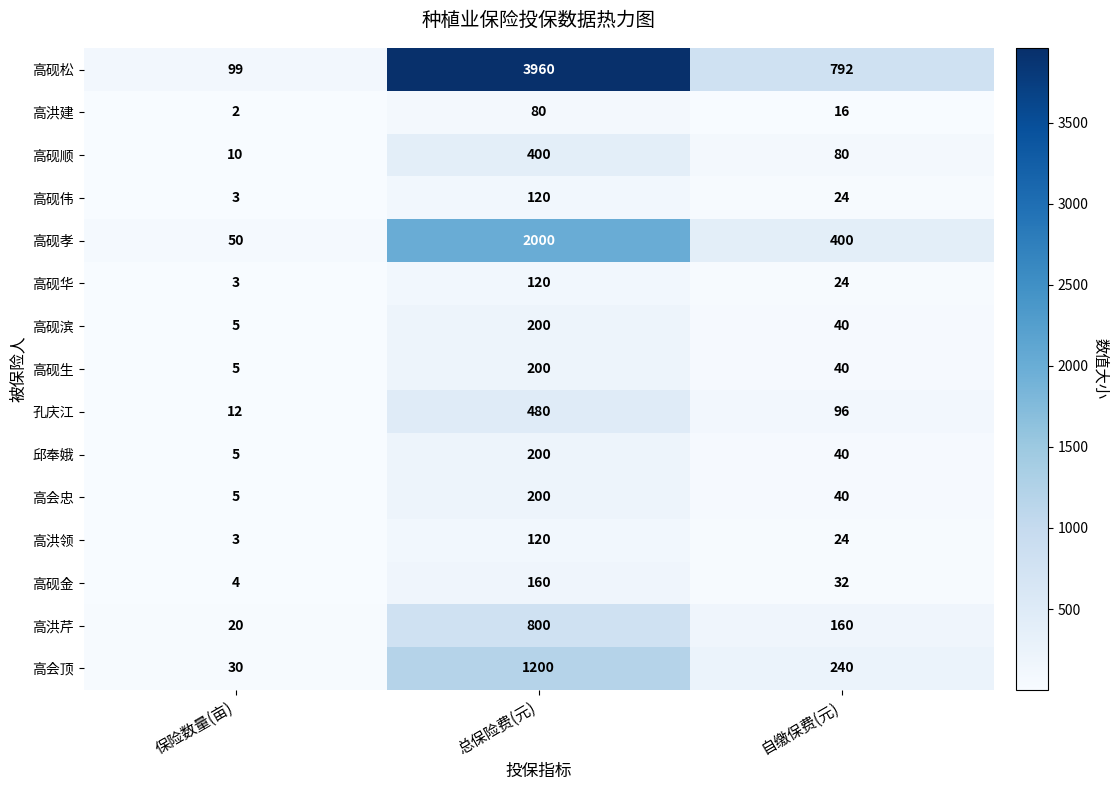

At which label does 高砚孝 first exceed 400?

总保险费(元)